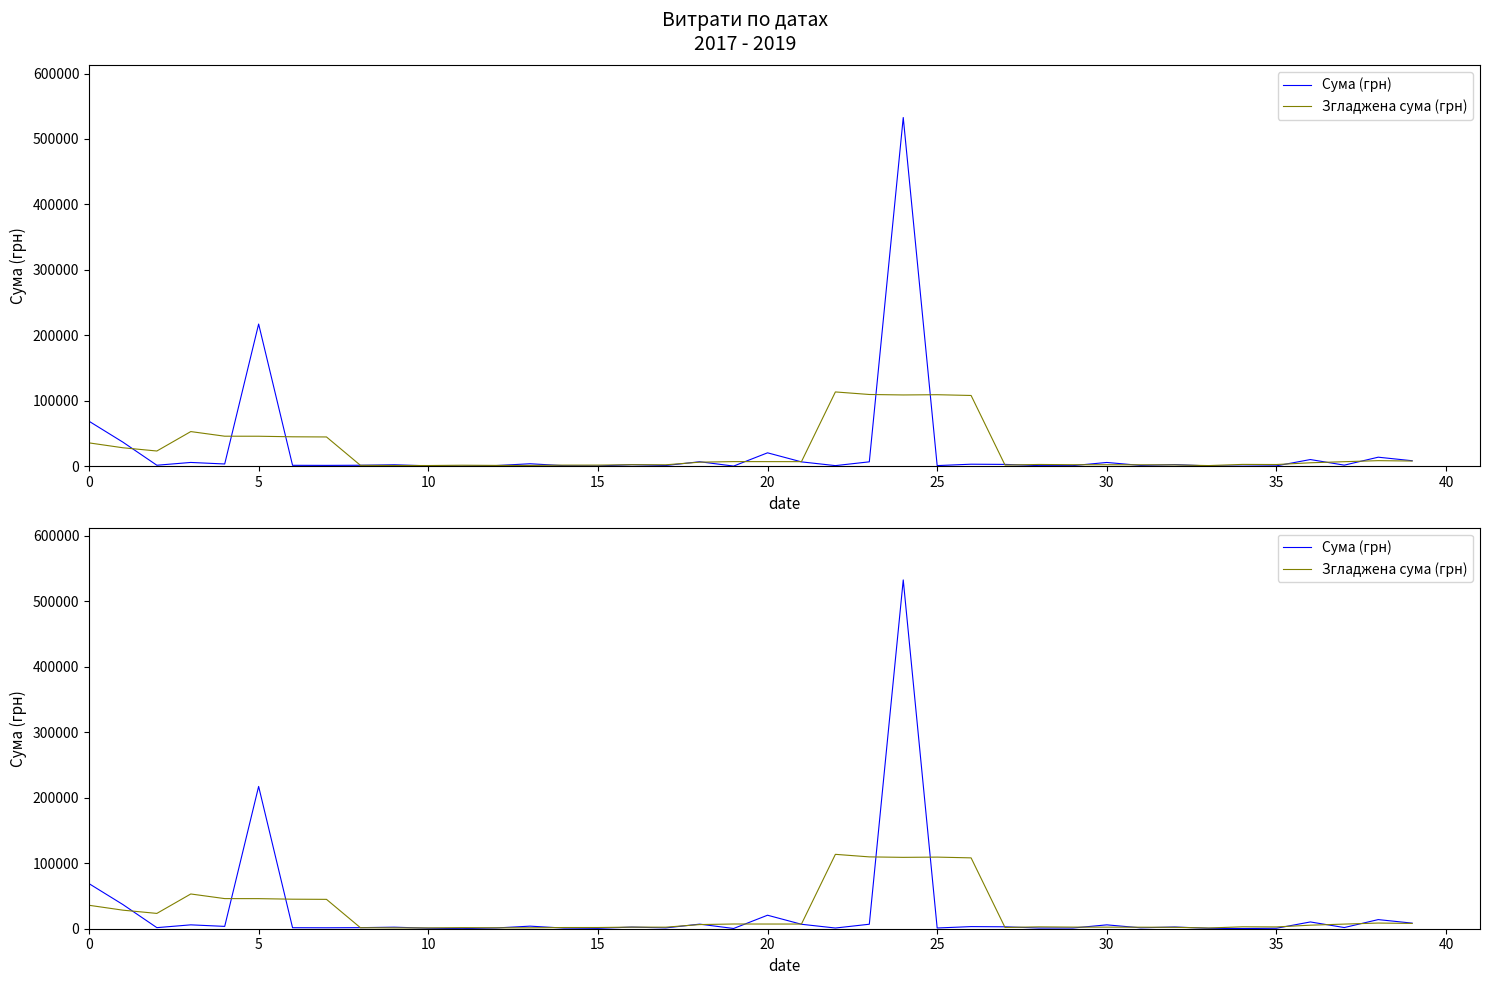

What is the sum of all Сума (грн) values?

983536.8